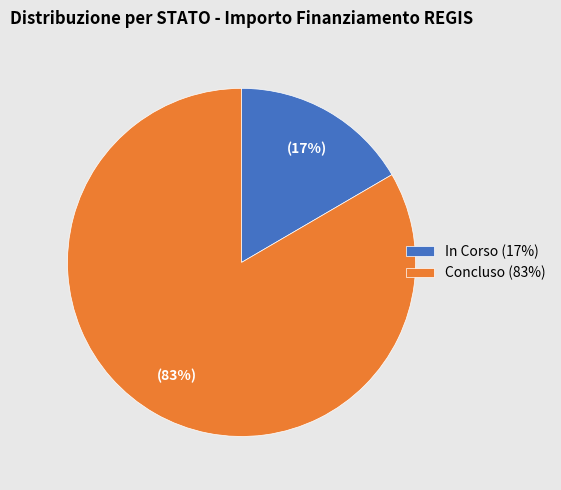

How many slices are in this pie chart?

2